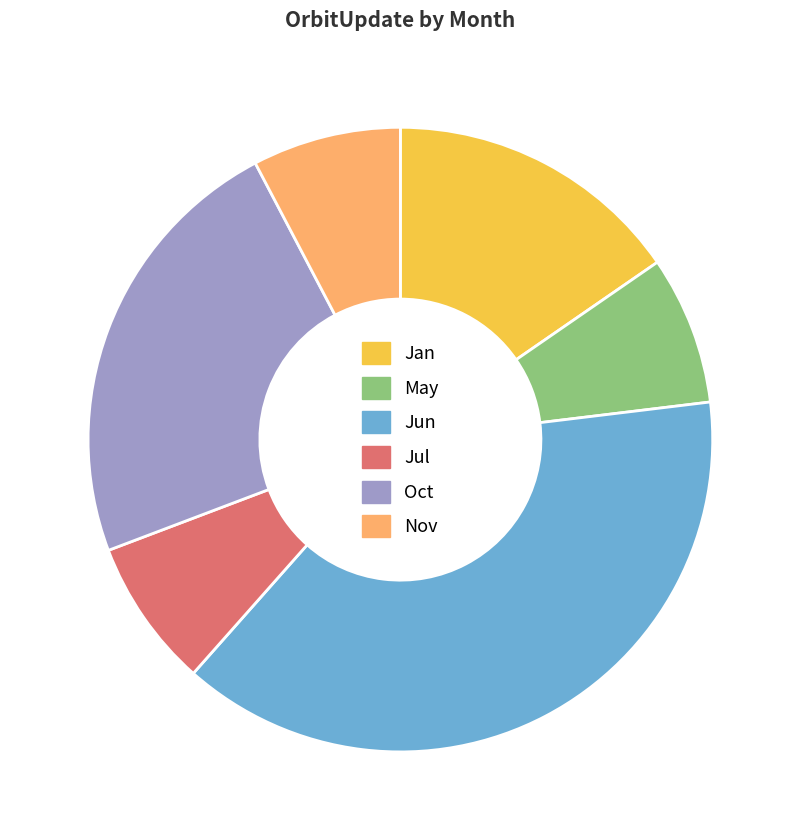

Which category has the biggest portion of the pie?

Jun